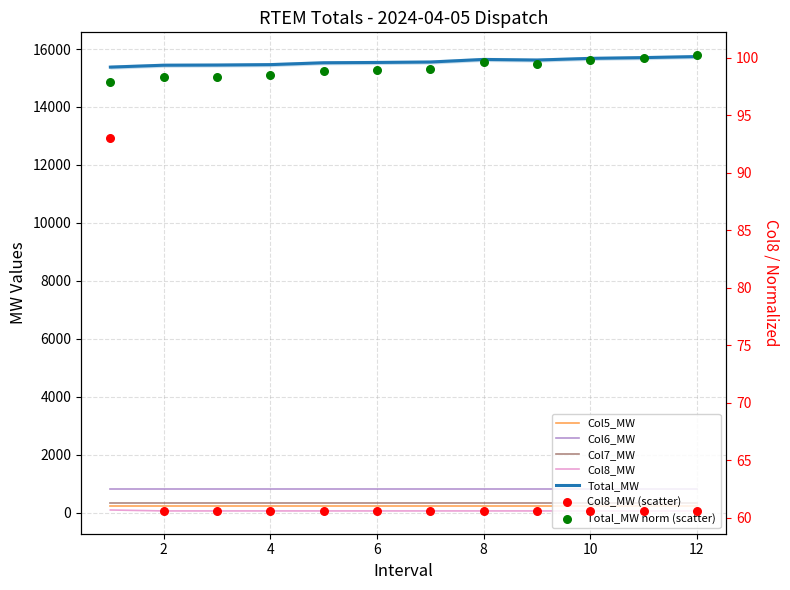

At how many categories does at least one series exceed 14239?

12